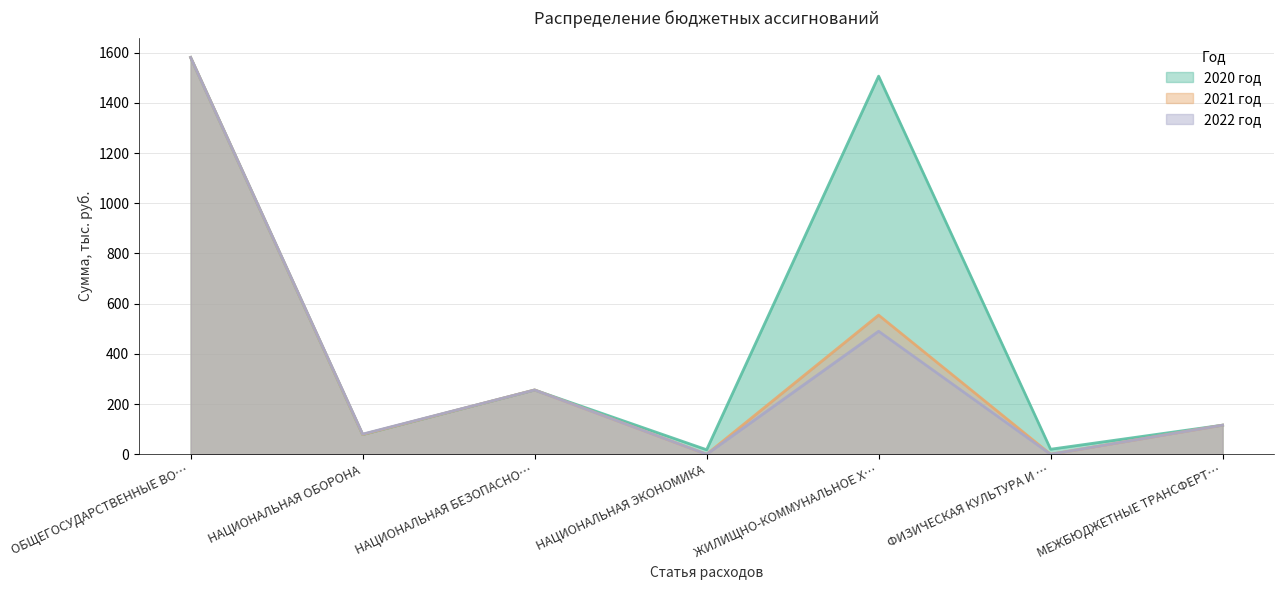

Where is 2020 год nearest to the value 799?

НАЦИОНАЛЬНАЯ БЕЗОПАСНО…